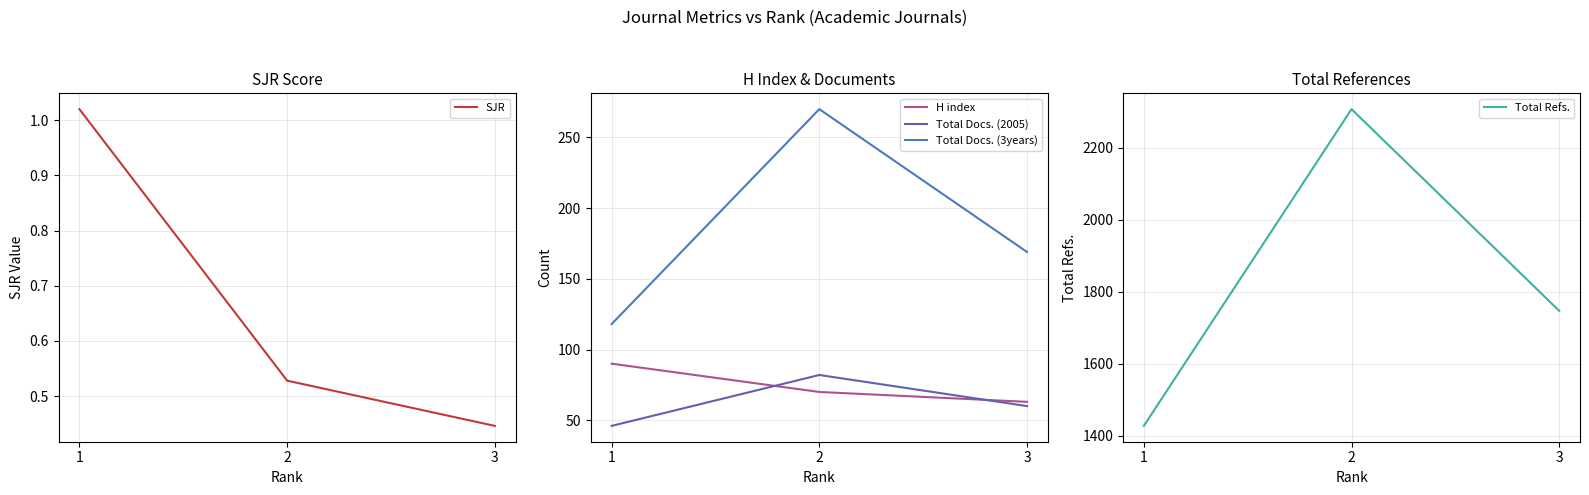

Reading right to left, list all the values displayed in this chart.

SJR: 3=0.4	2=0.5	1=1.0
H index: 3=63.0	2=70.0	1=90.0
Total Docs. (2005): 3=60.0	2=82.0	1=46.0
Total Docs. (3years): 3=169.0	2=270.0	1=118.0
Total Refs.: 3=1747.0	2=2308.0	1=1427.0